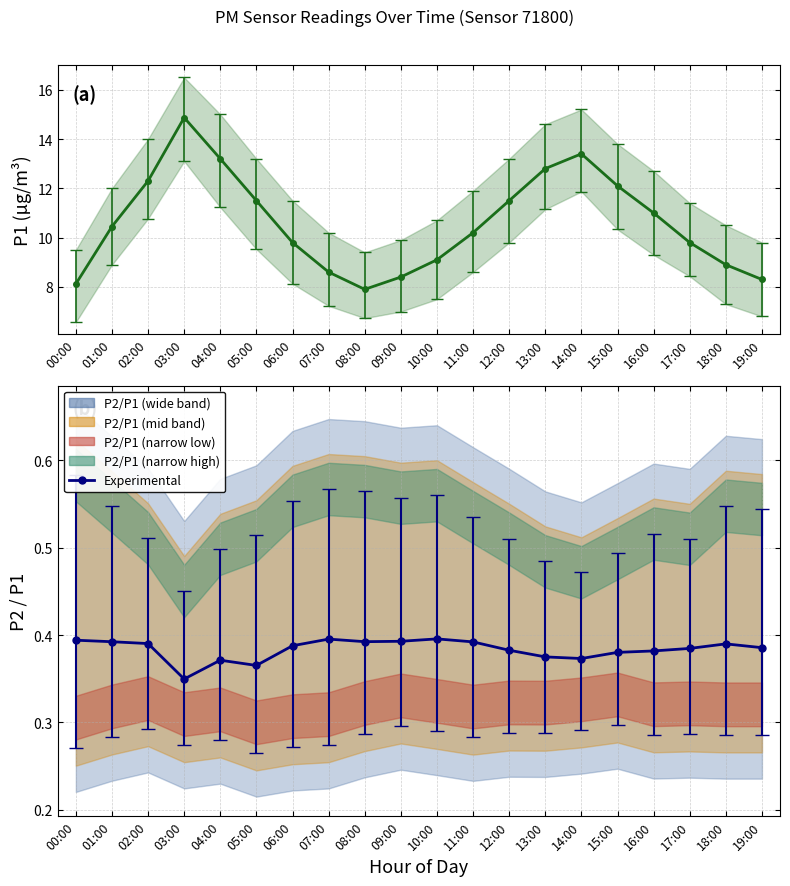

The value at 08:00 is 10.4. True or false?

False